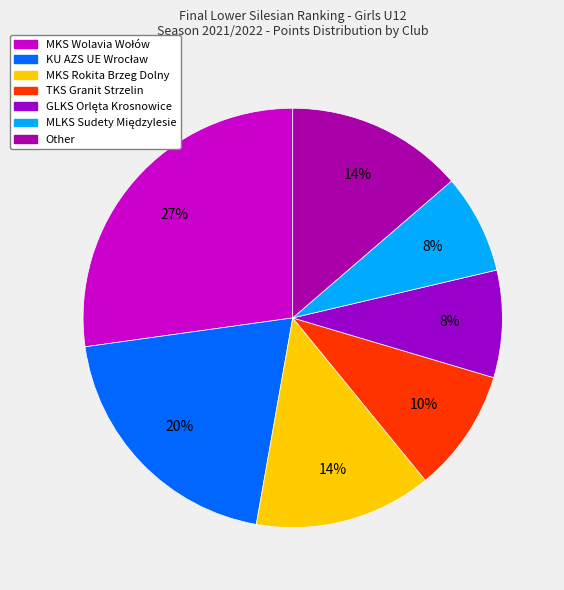

Is there a majority slice in this chart?

No